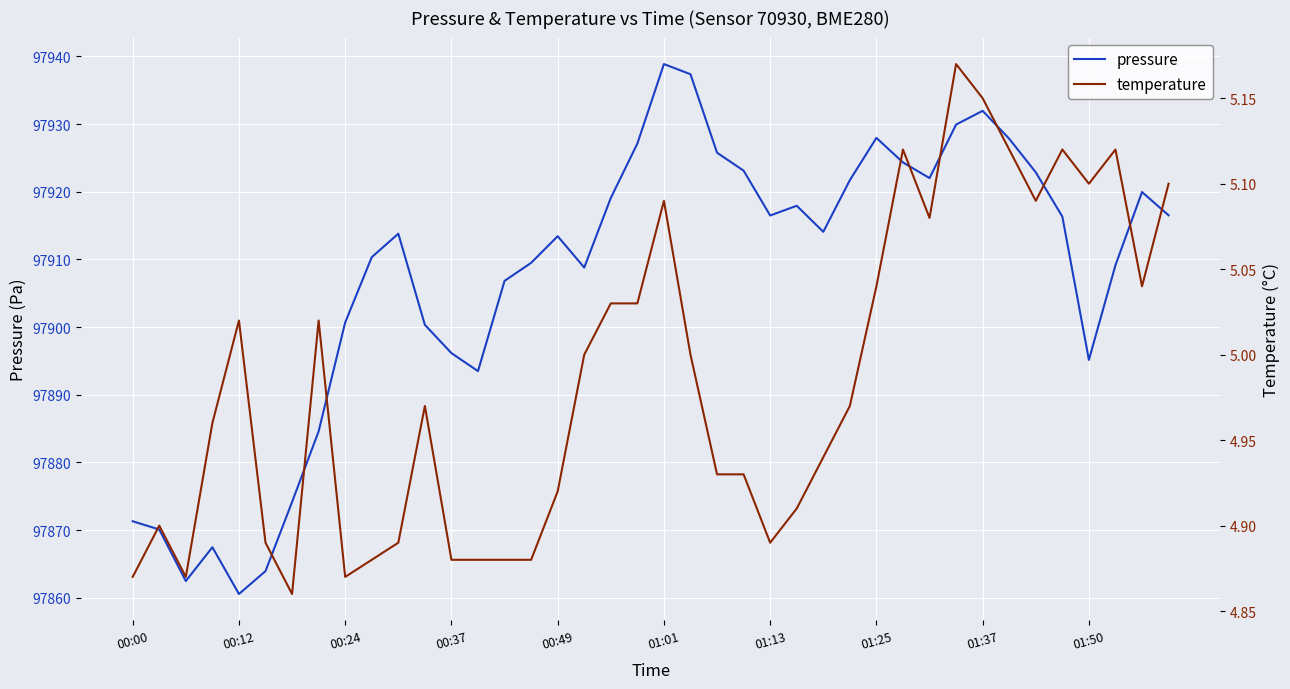

What is the minimum value for pressure?

97860.6